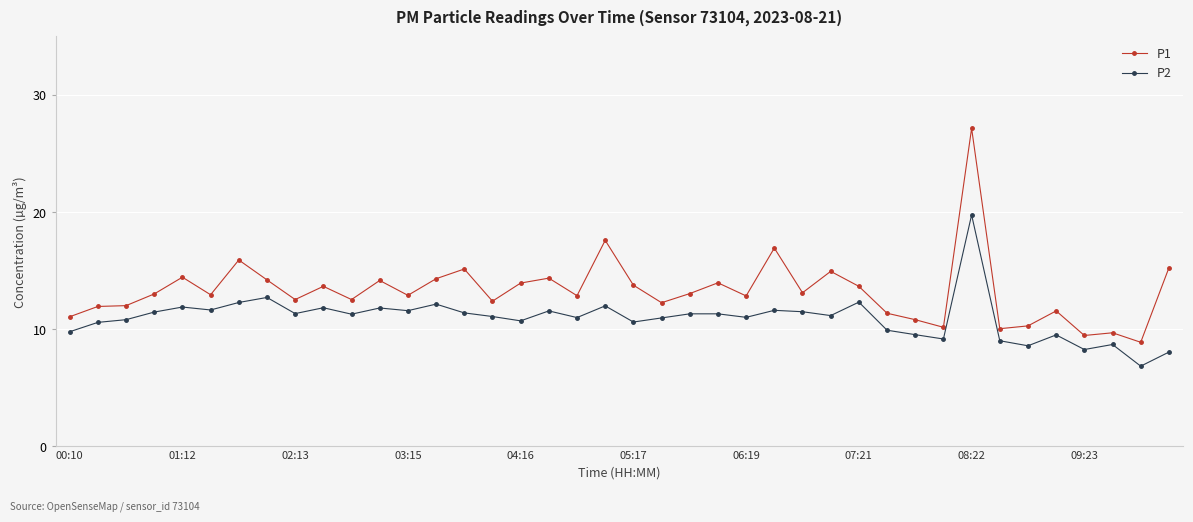

What is the difference between the maximum and minimum values in the P2 series?

12.9